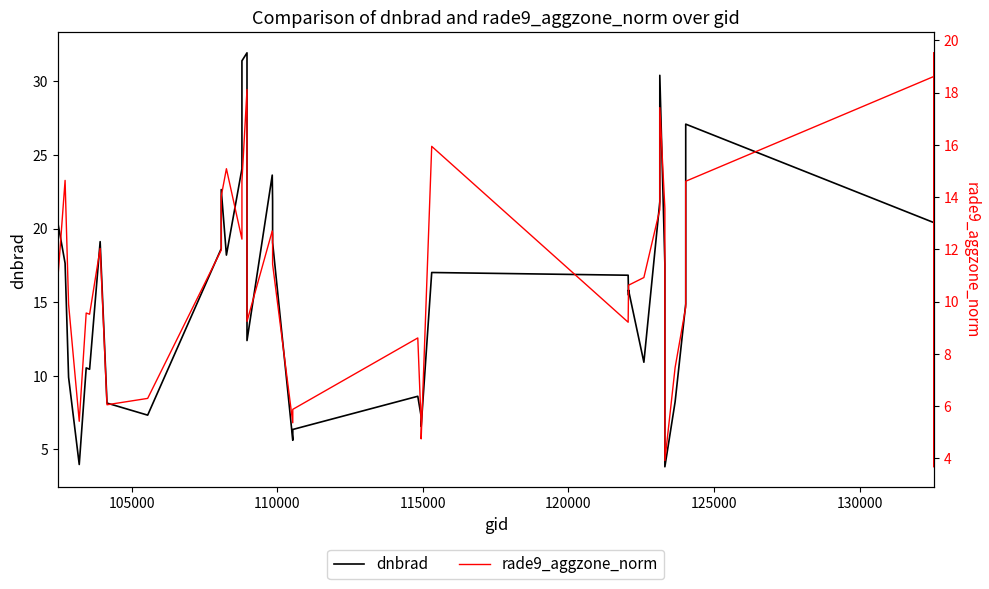

What position from the right is 105000?

39